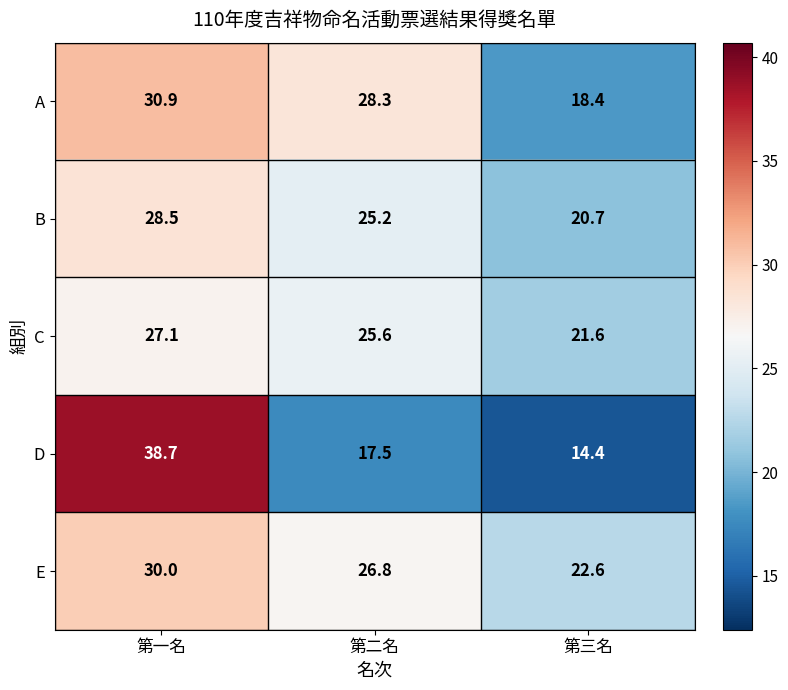

At how many categories does at least one series exceed 31?

1